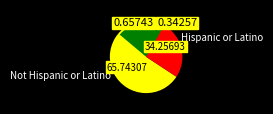

What percentage do Not Hispanic or Latino and Hispanic or Latino together represent?

100.0%